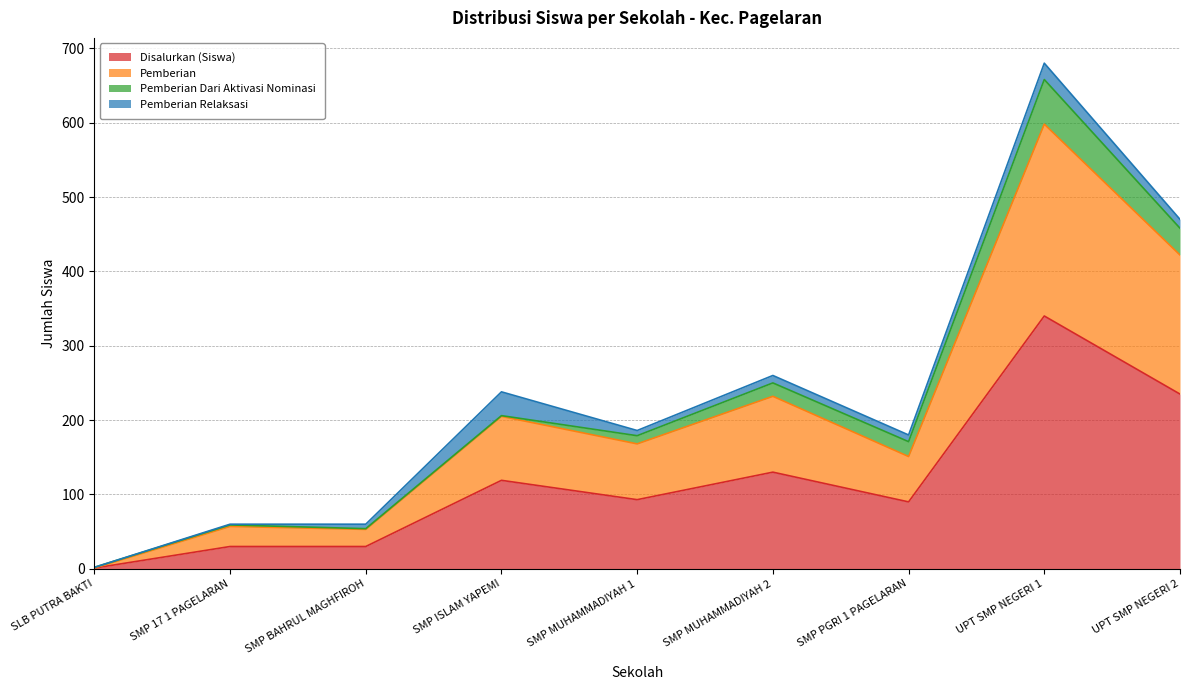

At which label does Disalurkan (Siswa) reach its peak?

UPT SMP NEGERI 1